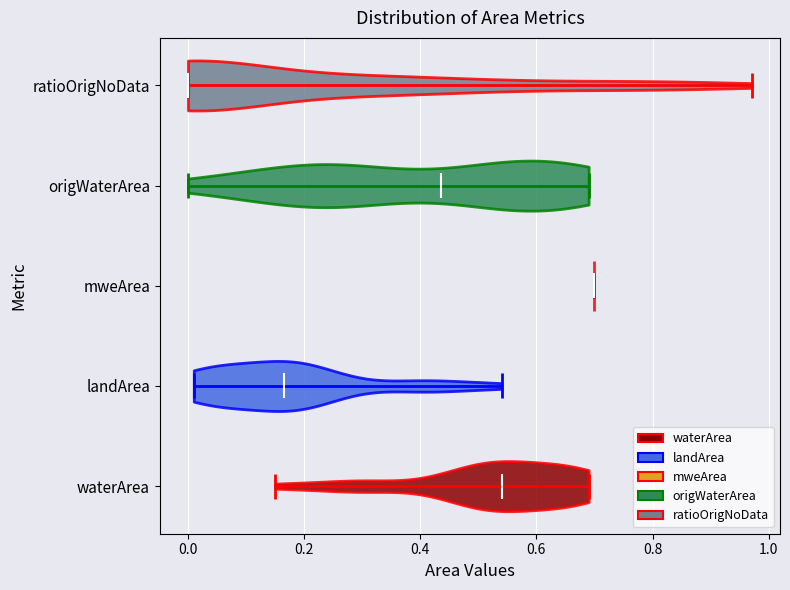

Reading bottom to top, read every violin against the x-axis: where its median line is, and the lowest and highest points it reaches. The values are not printed on the chart, so give them approximately, as read against the axis.

waterArea: median line 0.54, lowest point 0.16, highest point 0.70
landArea: median line 0.16, lowest point 0.02, highest point 0.54
mweArea: median line 0.70, lowest point 0.70, highest point 0.70
origWaterArea: median line 0.44, lowest point 0.00, highest point 0.70
ratioOrigNoData: median line 0.00, lowest point 0.00, highest point 0.98